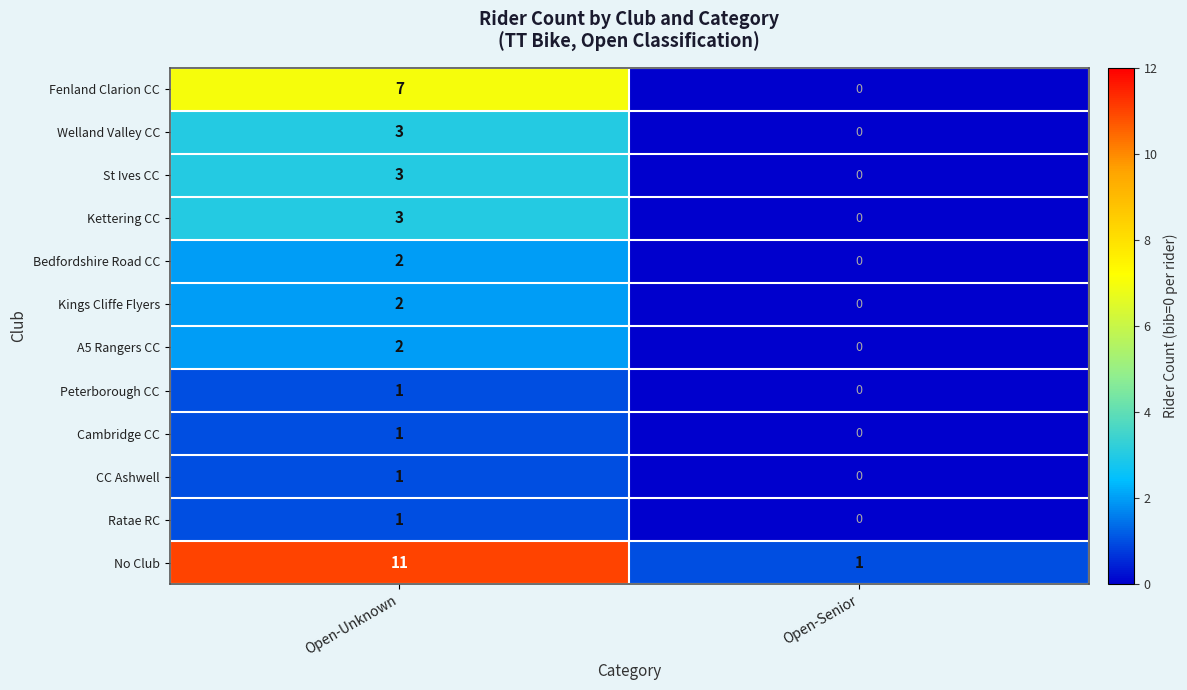

The value of No Club at Open-Unknown is 11. True or false?

True